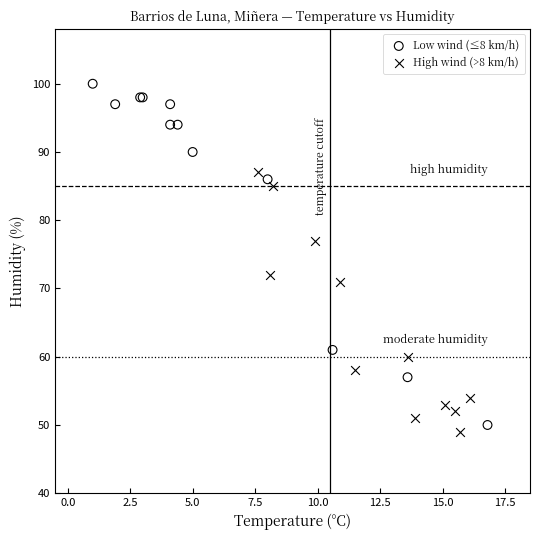

Which series contains the highest Y value?

Low wind (≤8 km/h)